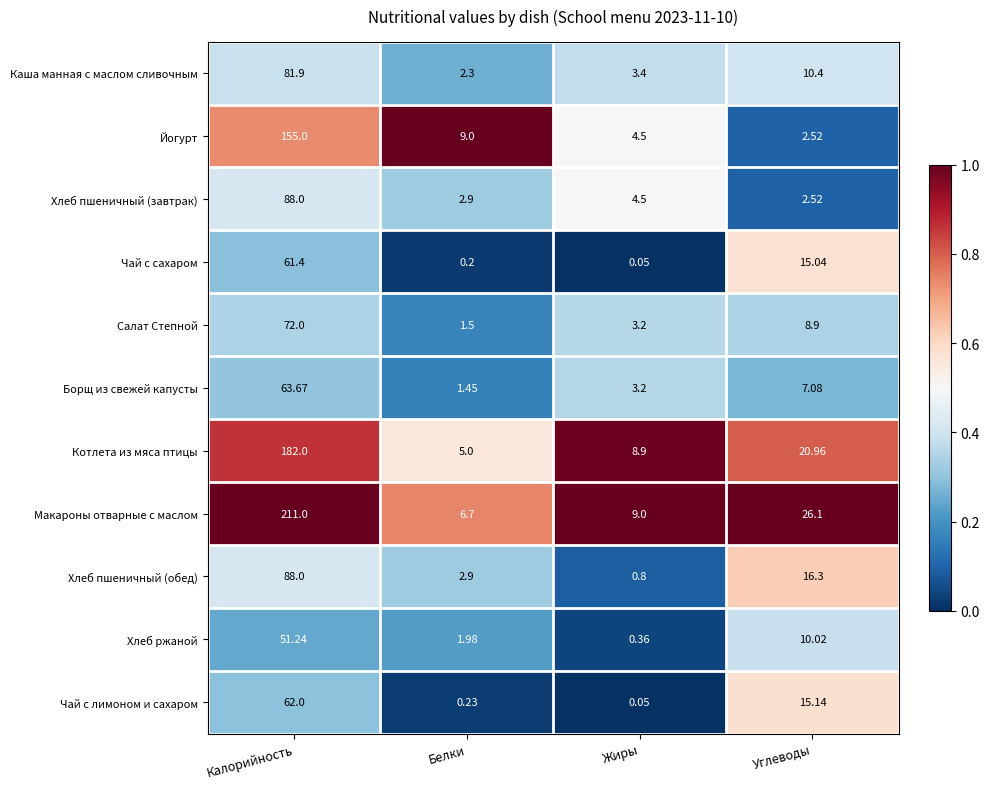

Which series has the widest spread of values?

Макароны отварные с маслом